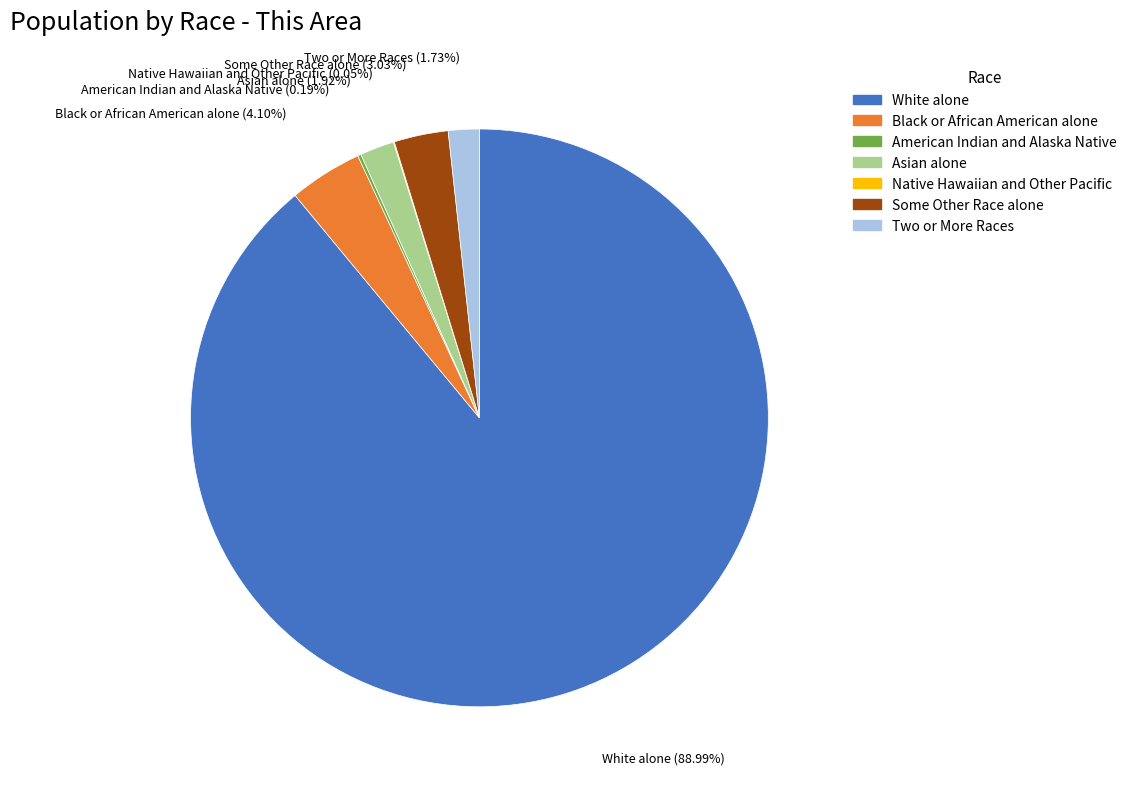

Combined, do Some Other Race alone and Two or More Races account for over 50%?

No